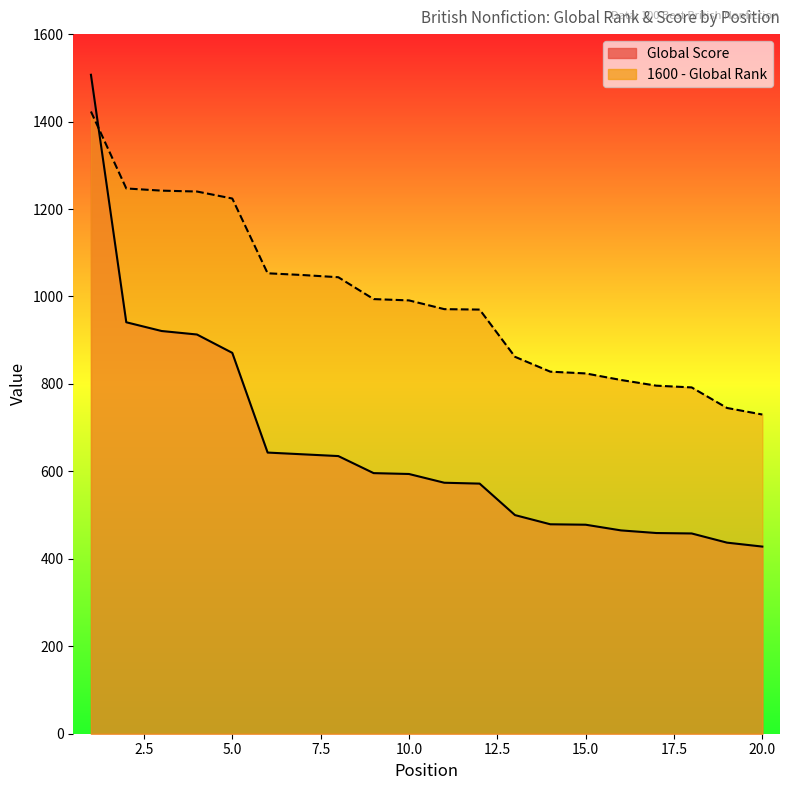

Which has a higher value, 17 or 5?

5